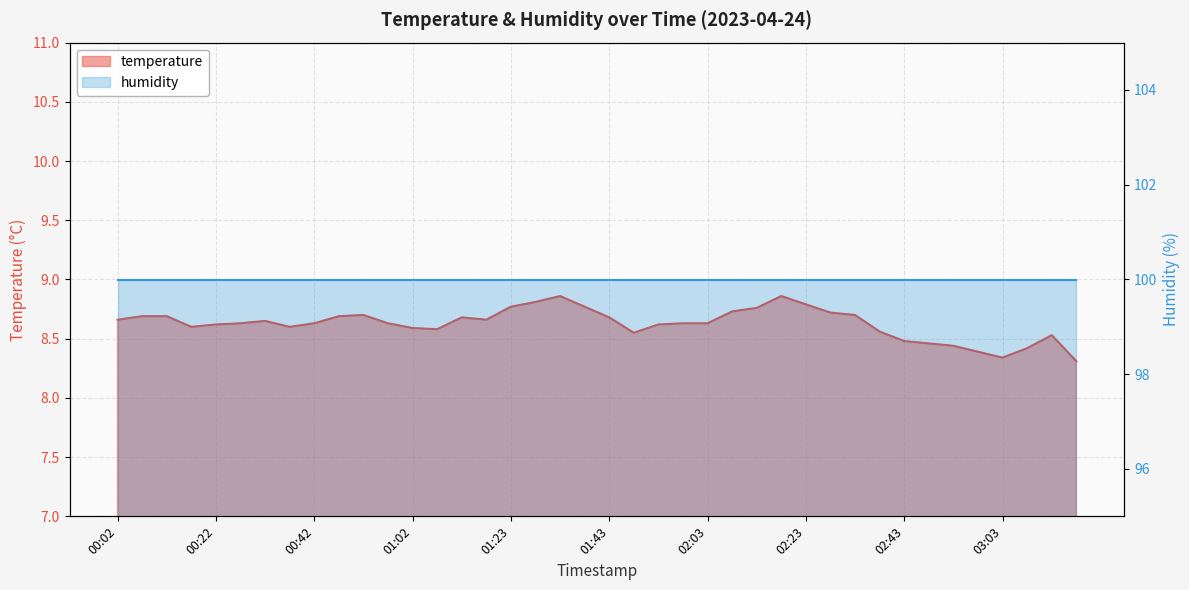

How many categories are shown in the chart?

40